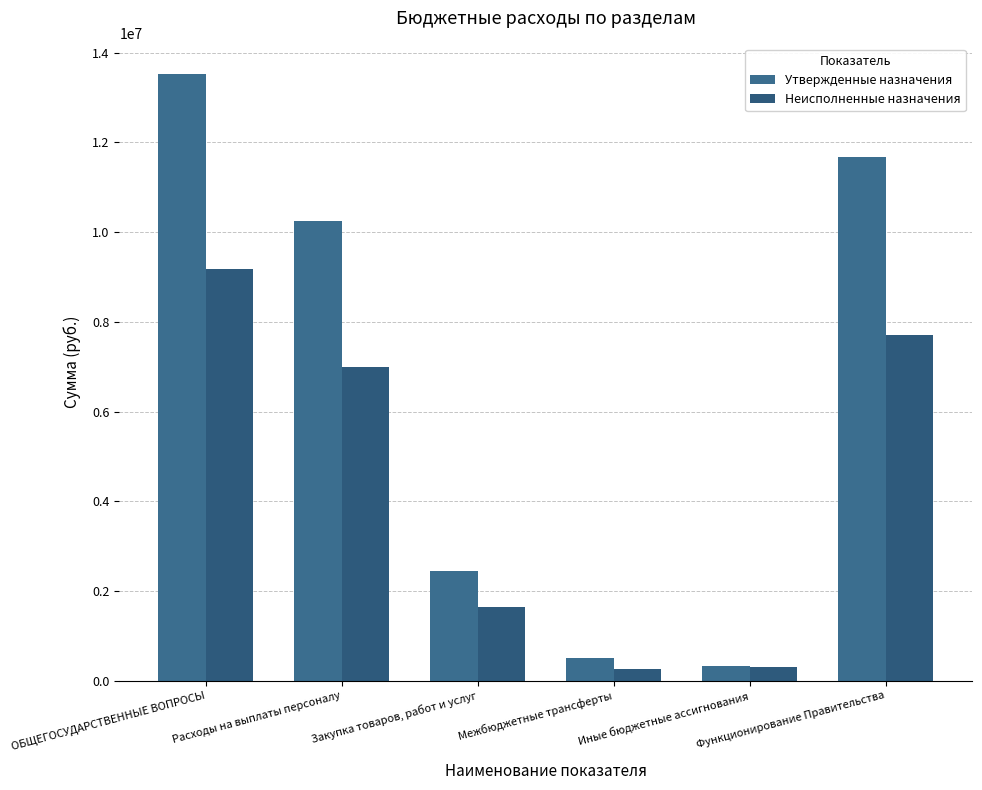

What are all the series names shown in the legend?

Утвержденные назначения, Неисполненные назначения